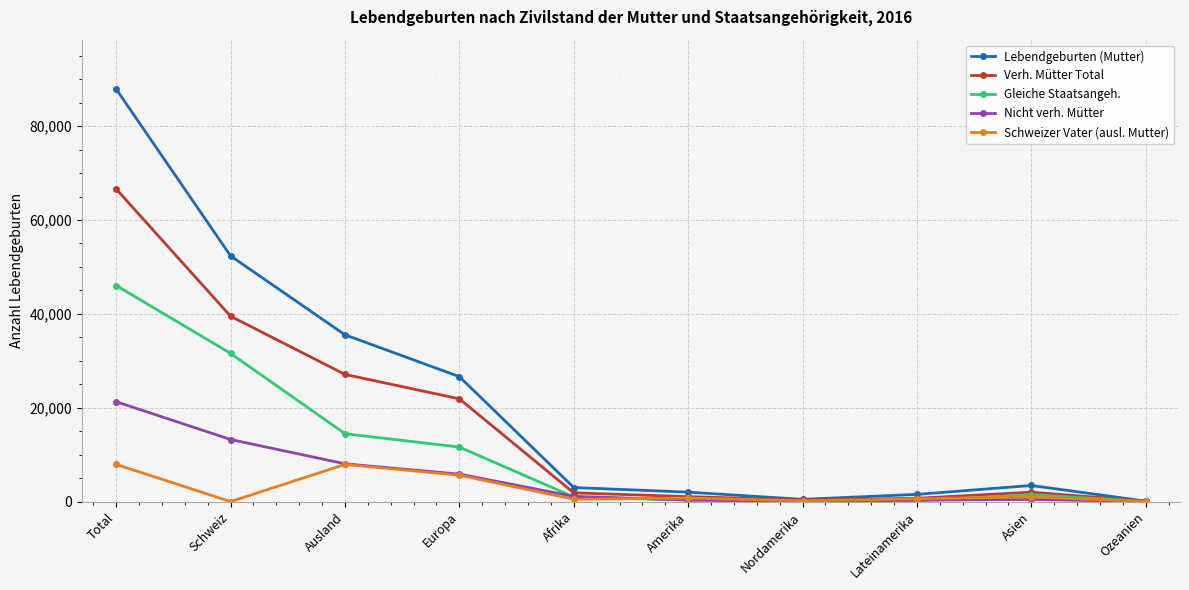

True or false: Lebendgeburten (Mutter) has more than 2 points higher than both neighbors.

False